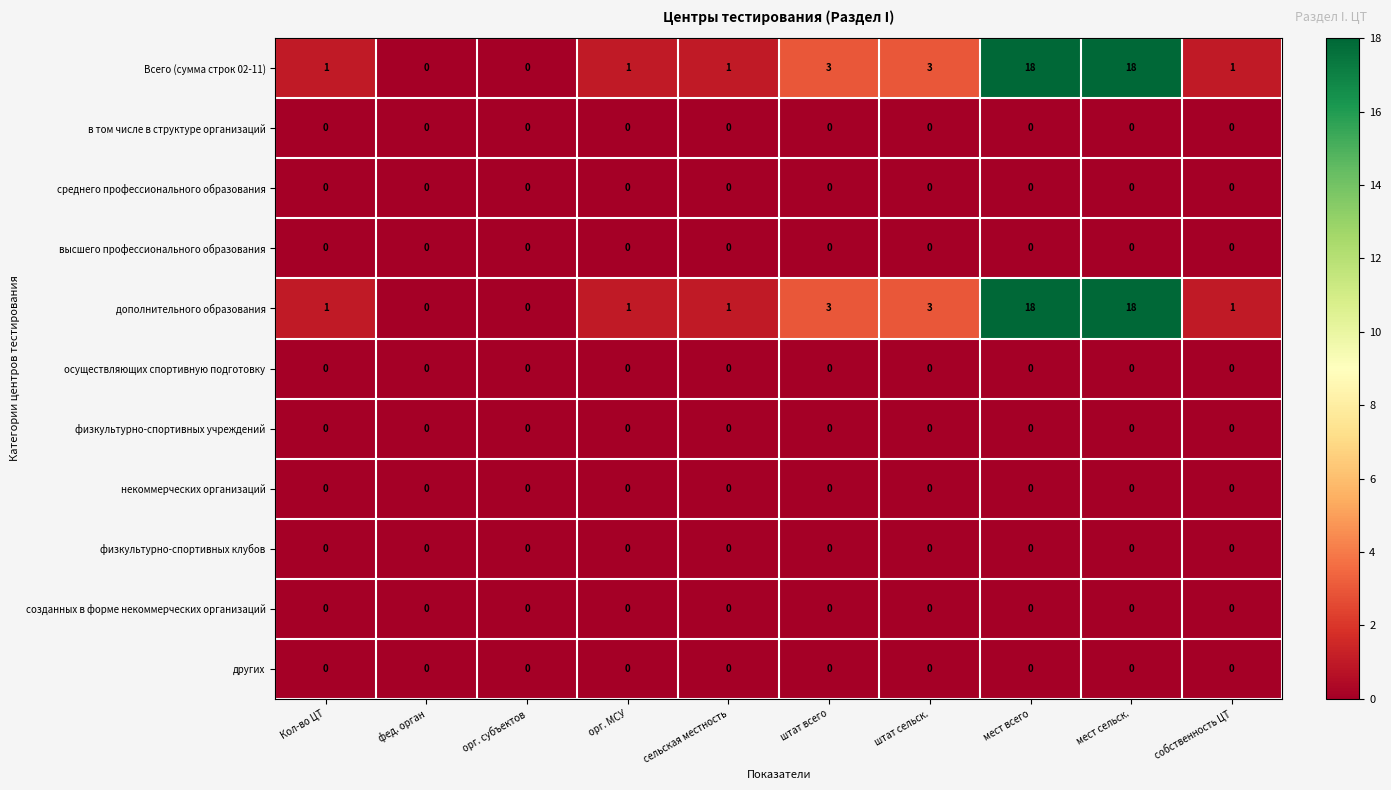

Is the value of некоммерческих организаций at фед. орган greater than the value of Всего (сумма строк 02-11) at сельская местность?

No